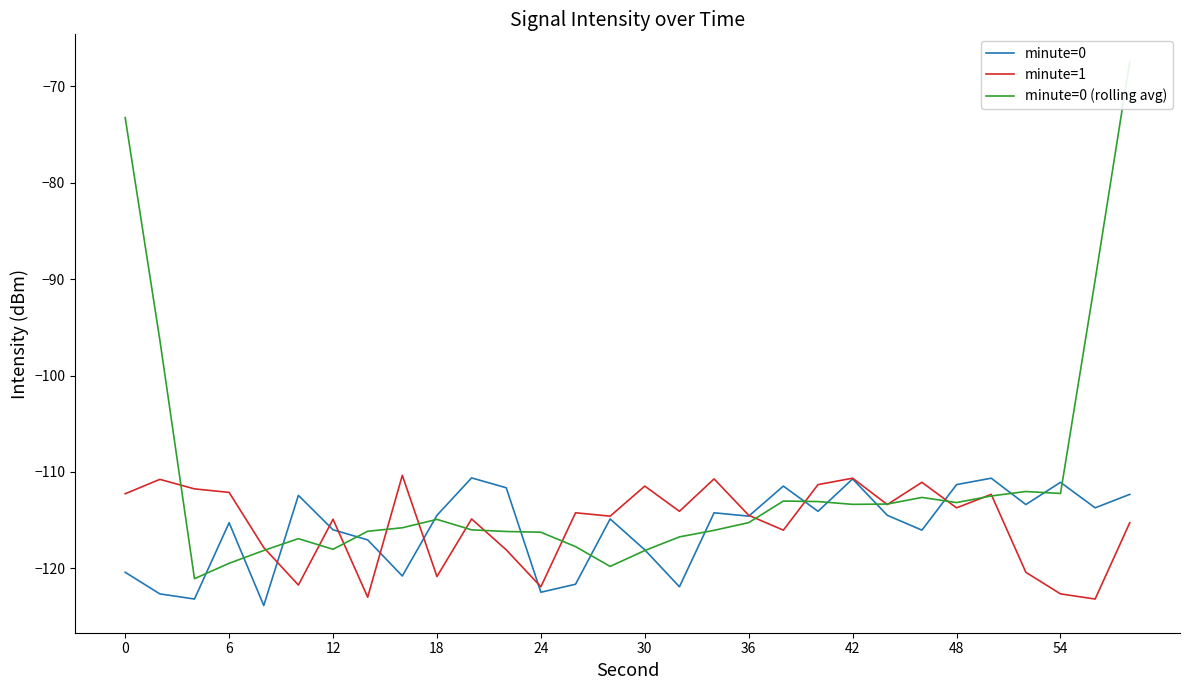

True or false: minute=1 has a value of -112.3 at 0.

True